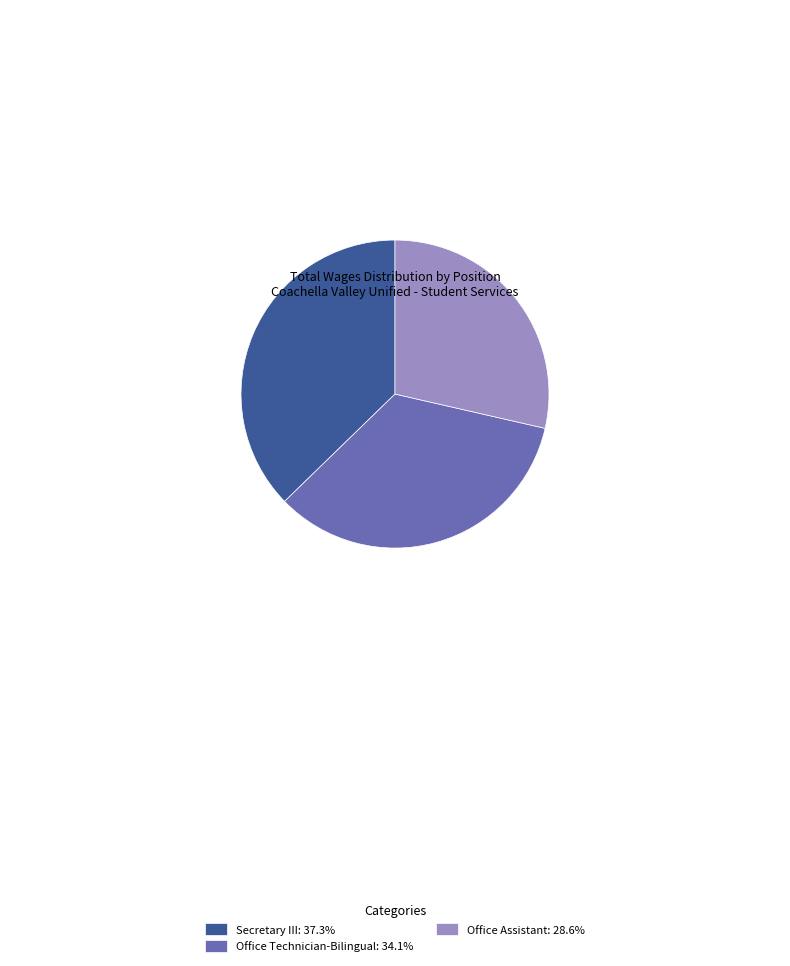

Rank the categories by value from highest to lowest.

Secretary III, Office Technician-Bilingual, Office Assistant